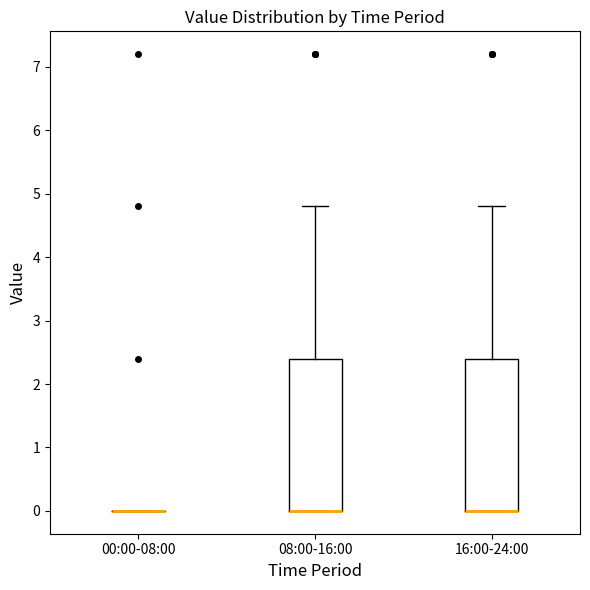

Reading left to right, read every box against the y-axis: the position of its median line, the range the box covers, and the ends of its whiskers. The values are not printed on the chart, so give them approximately, as read against the axis.

00:00-08:00: box collapsed to a line at 0.0, whiskers 0.0 to 0.0
08:00-16:00: median 0.0 (drawn on the box's lower edge), box 0.0 to 2.4, whiskers 0.0 to 4.8
16:00-24:00: median 0.0 (drawn on the box's lower edge), box 0.0 to 2.4, whiskers 0.0 to 4.8